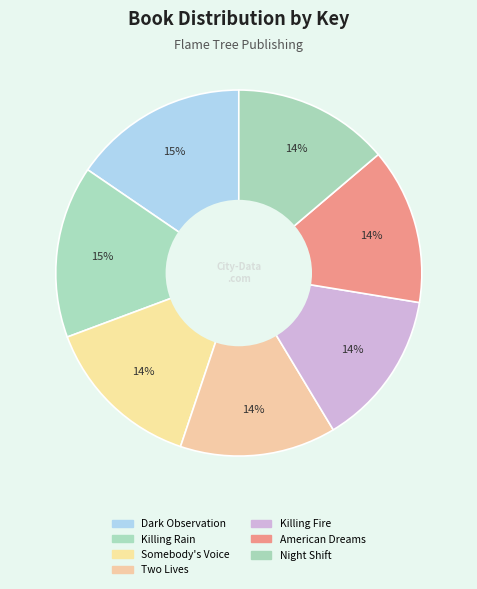

Which has a higher value, Killing Rain or Night Shift?

Killing Rain